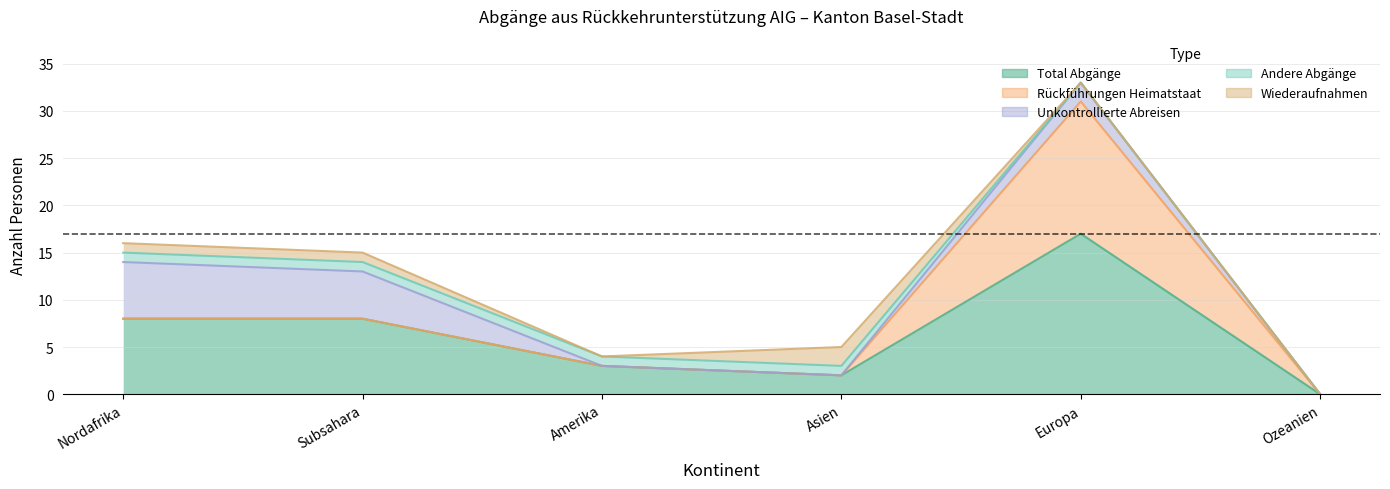

The value of Wiederaufnahmen at Amerika is 1. True or false?

False